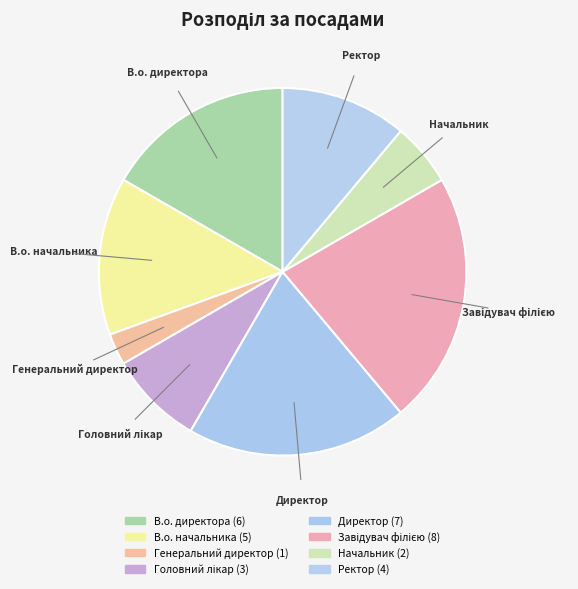

How many segments does this pie chart have?

8